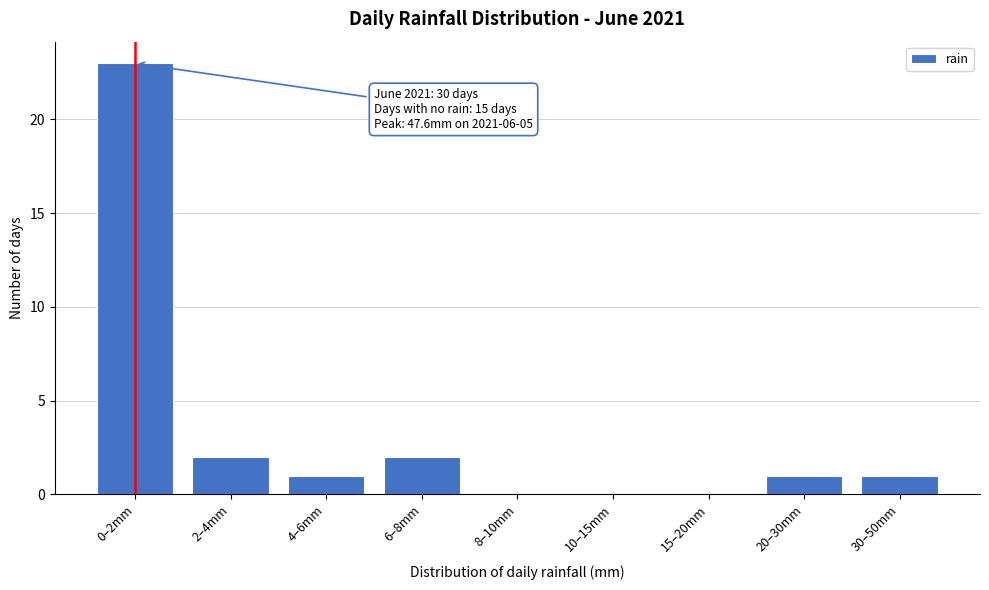

Reading left to right, transcribe all the data shown in this chart.

0–2mm=23	2–4mm=2	4–6mm=1	6–8mm=2	8–10mm=0	10–15mm=0	15–20mm=0	20–30mm=1	30–50mm=1